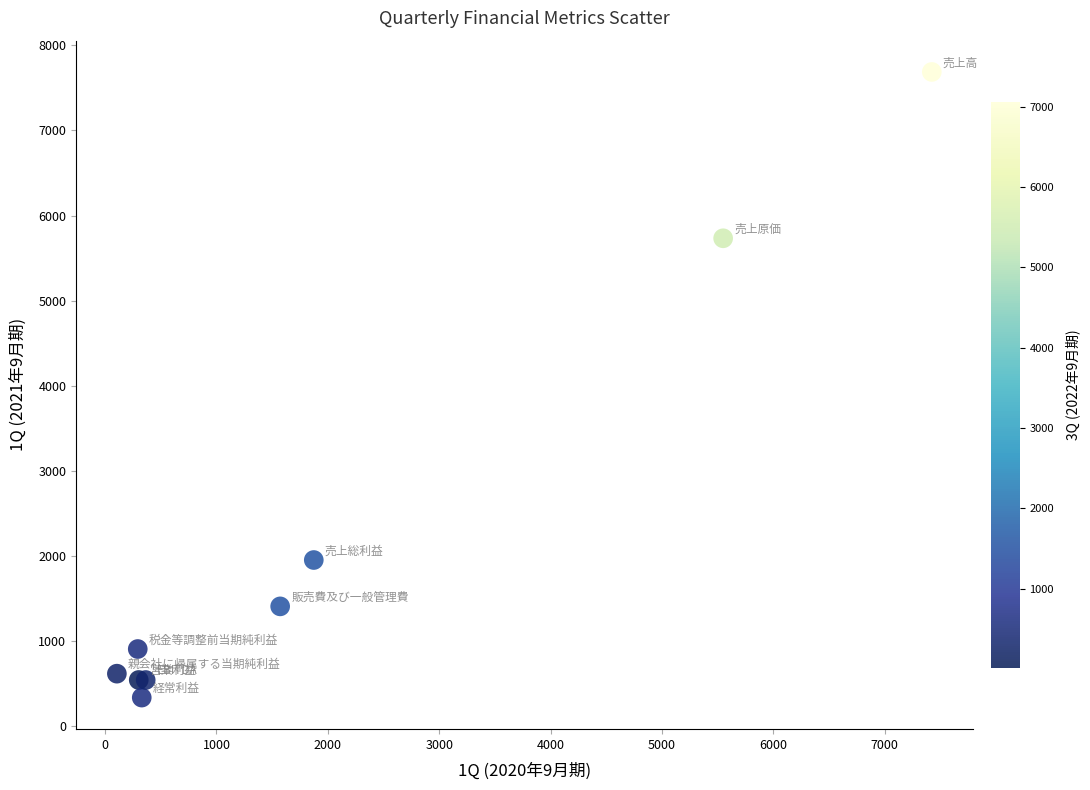

What Y value in the scatter plot is closest to 4012?

5732.9